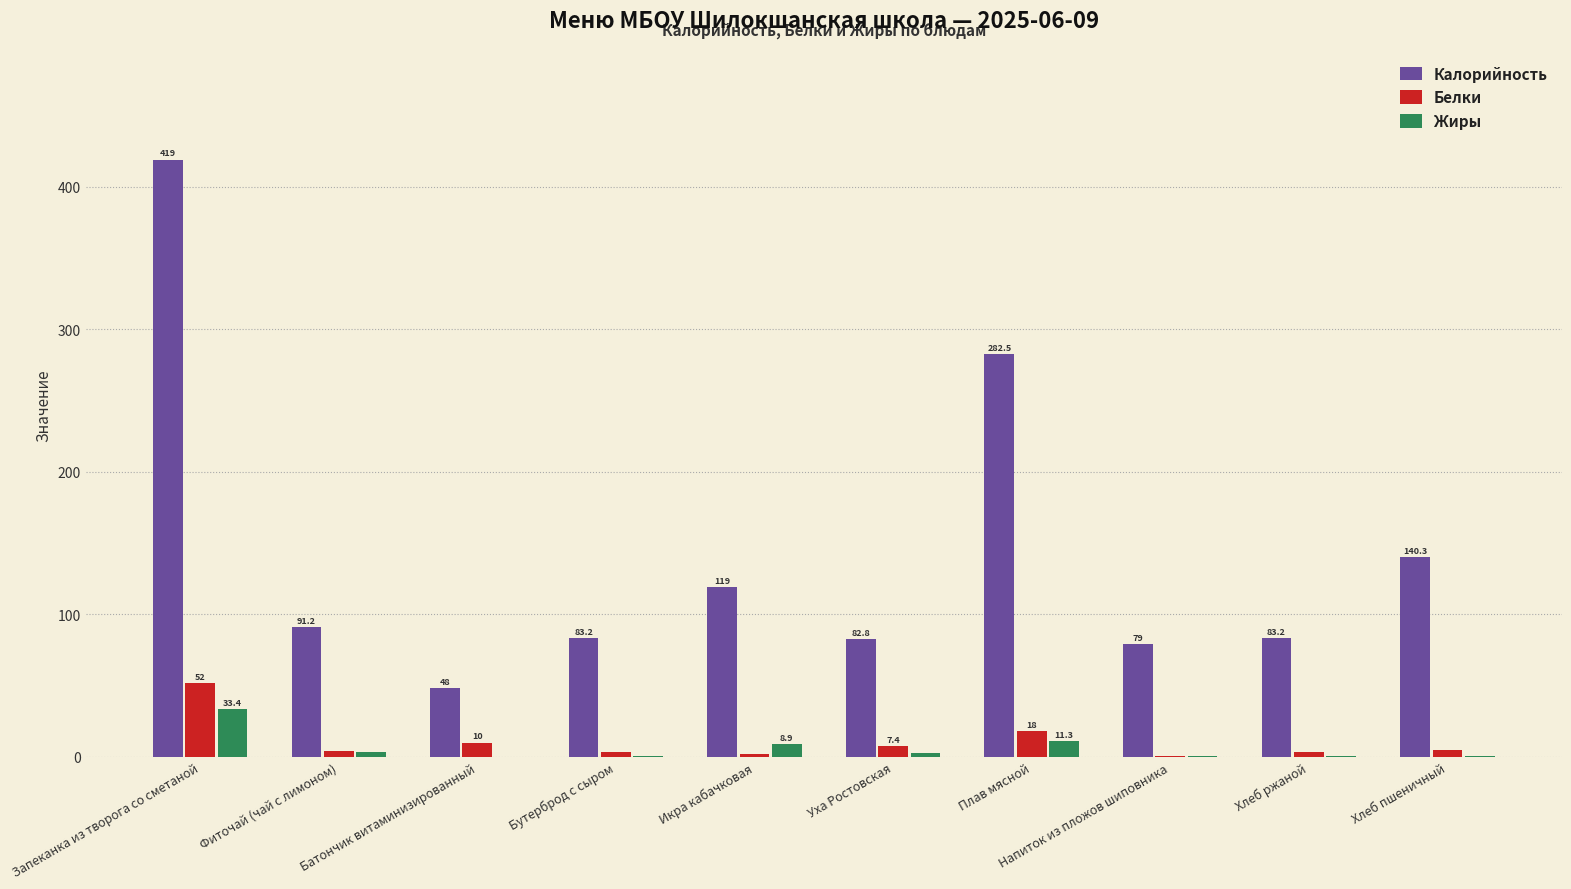

What is the greatest value displayed?

419.0